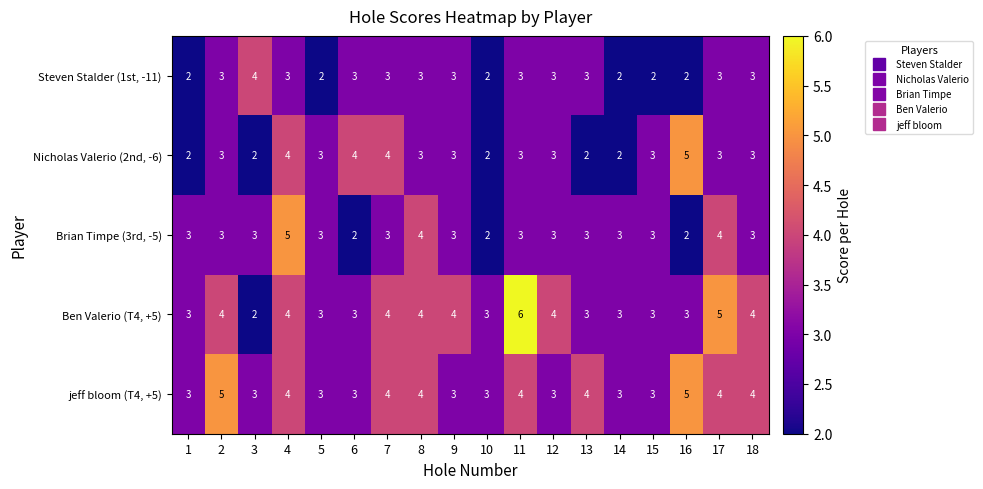

True or false: Brian Timpe (3rd, -5) has a value of 2 at 9.

False